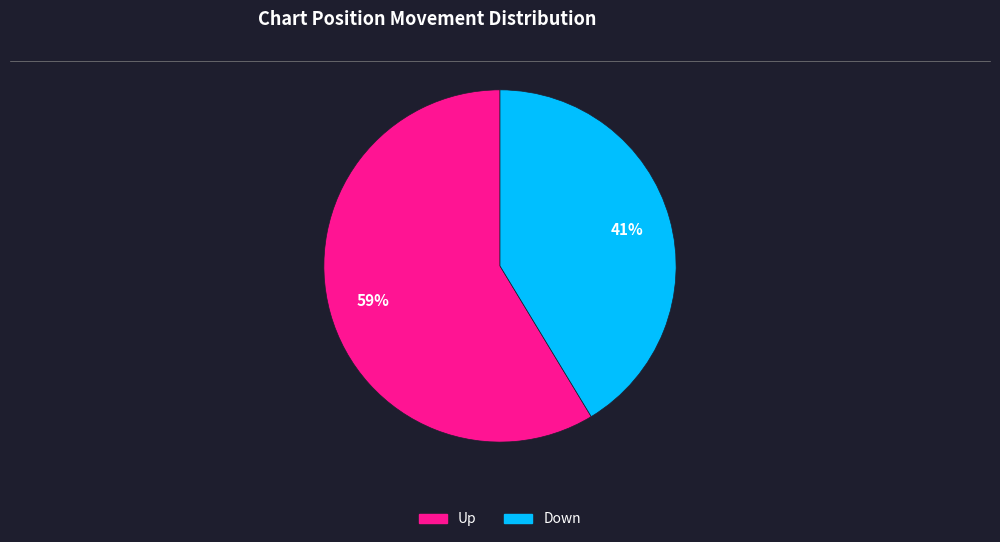

Is it true that Up is 73% of the pie?

False